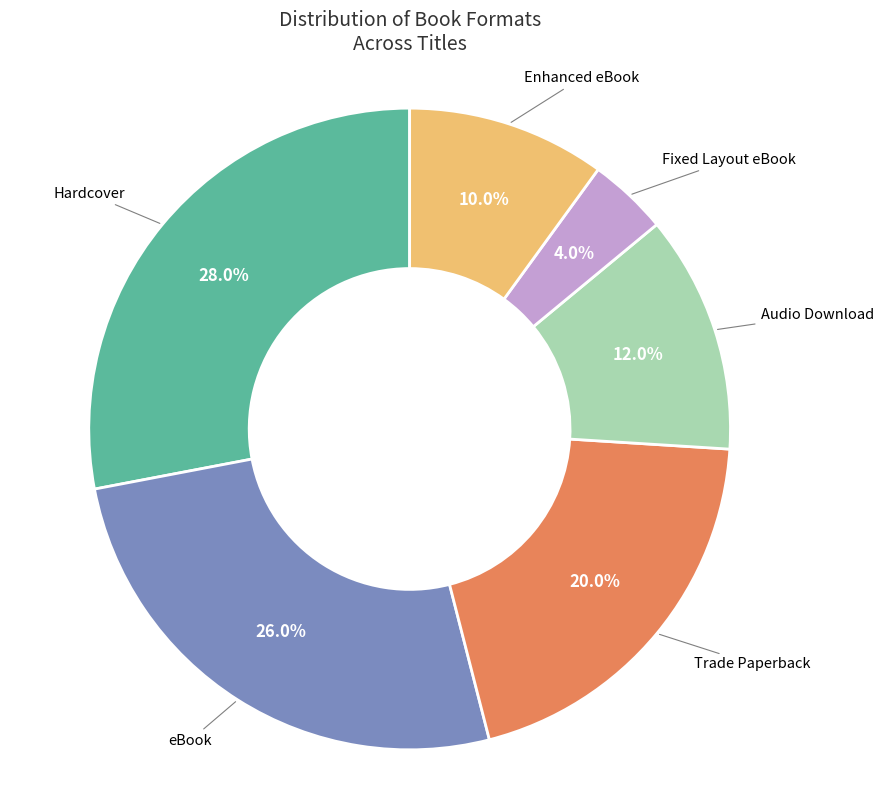

Count the number of slices in the pie.

6